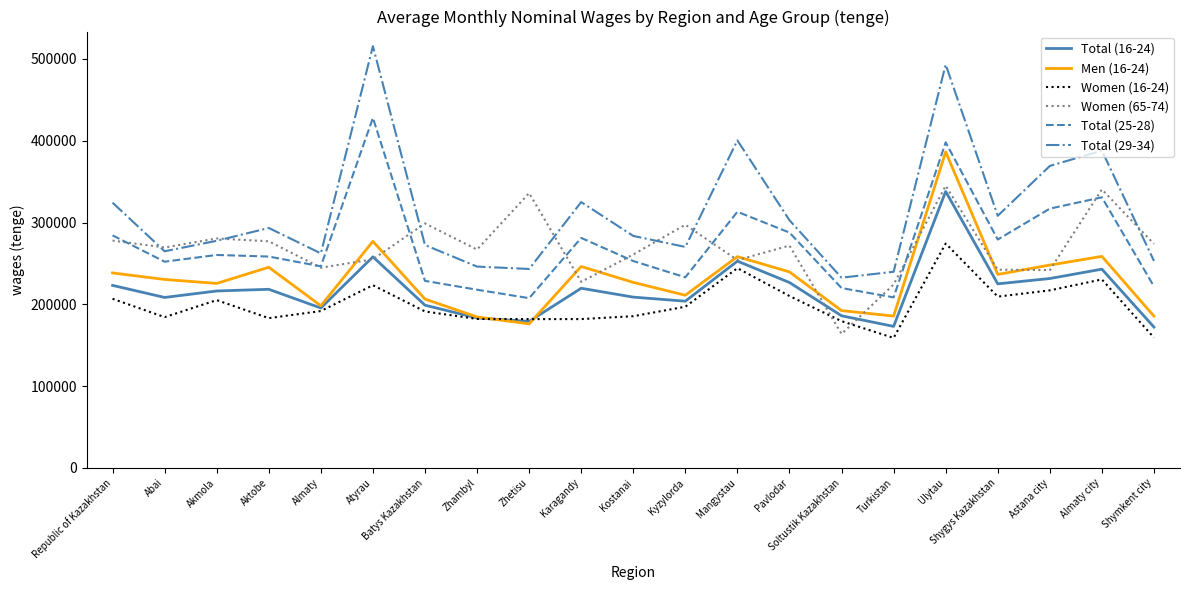

What is the difference between the second highest and second lowest values in the Total (16-24) series?

85035